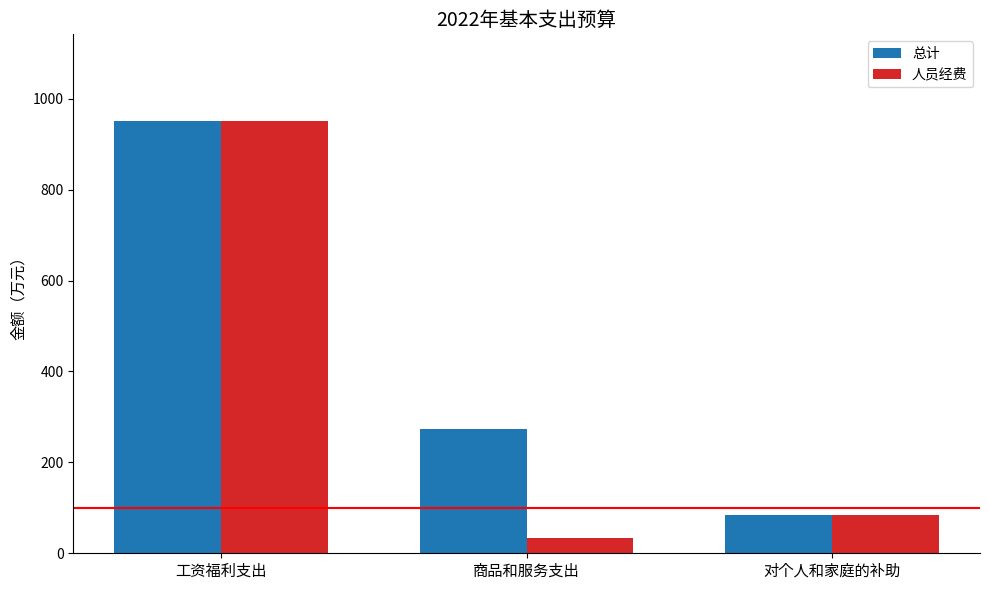

What is the difference between the second highest and minimum values in the 总计 series?

189.7